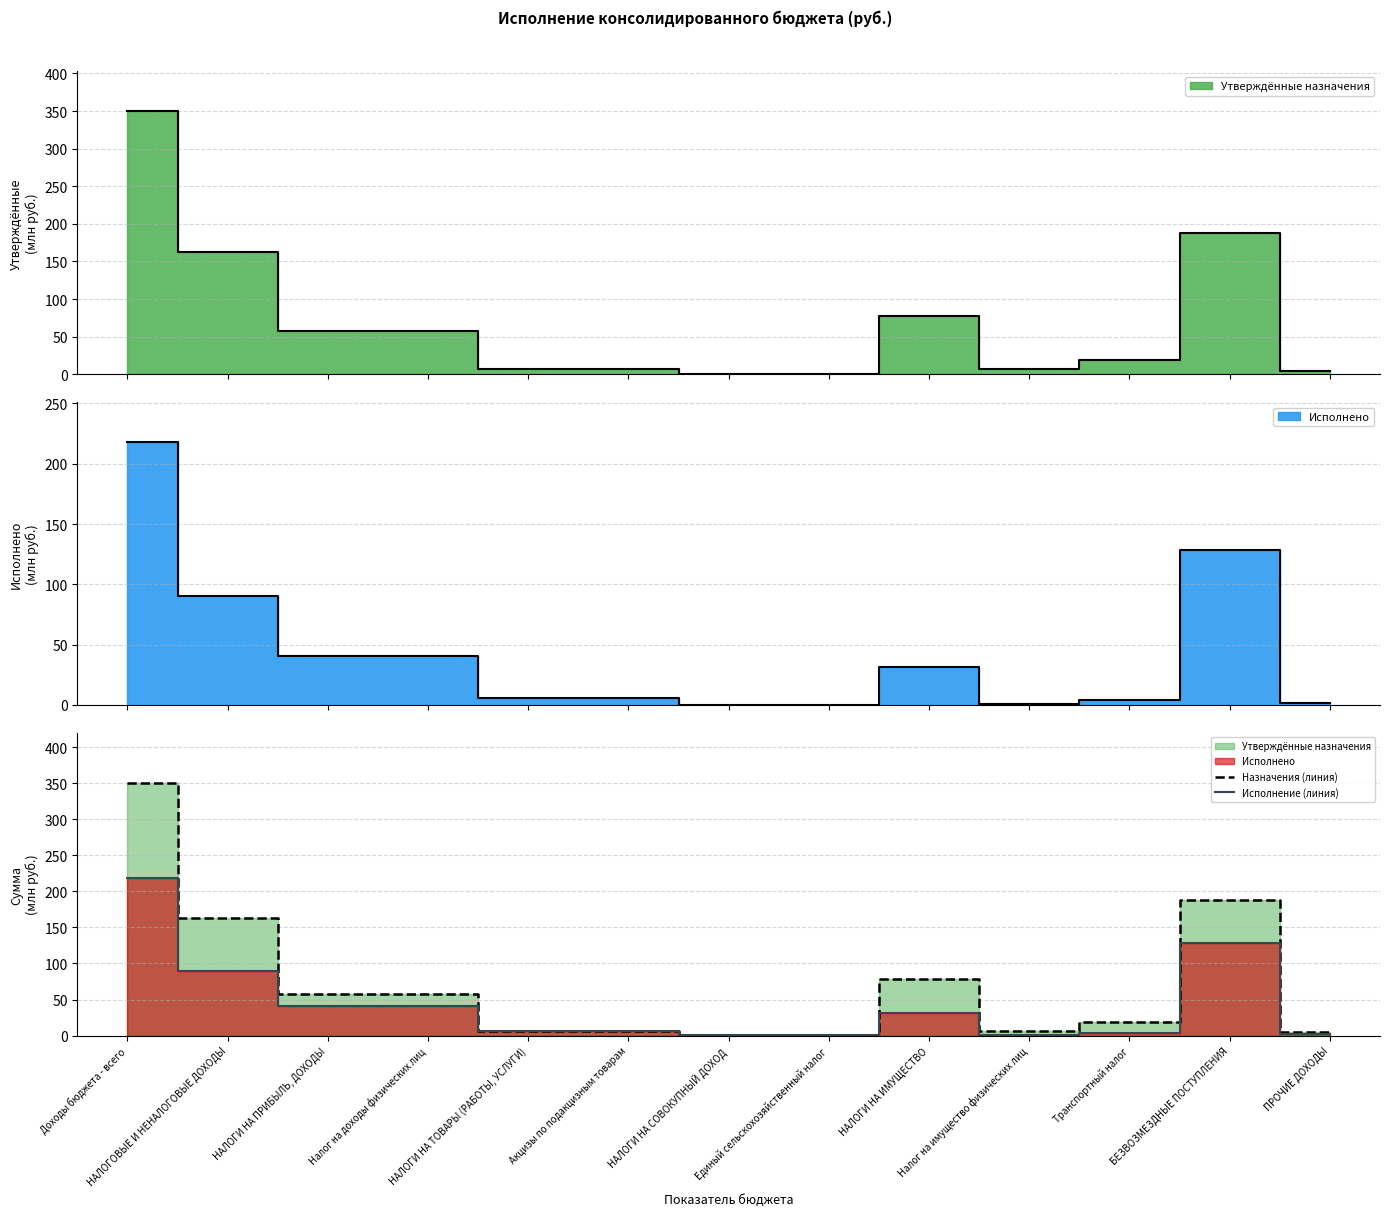

Reading left to right, transcribe all the data shown in this chart.

Назначения (линия): Доходы бюджета - всего=350.2	НАЛОГОВЫЕ И НЕНАЛОГОВЫЕ ДОХОДЫ=162.7	НАЛОГИ НА ПРИБЫЛЬ, ДОХОДЫ=57.2	Налог на доходы физических лиц=57.2	НАЛОГИ НА ТОВАРЫ (РАБОТЫ, УСЛУГИ)=6.7	Акцизы по подакцизным товарам=6.7	НАЛОГИ НА СОВОКУПНЫЙ ДОХОД=0.4	Единый сельскохозяйственный налог=0.4	НАЛОГИ НА ИМУЩЕСТВО=77.9	Налог на имущество физических лиц=6.6	Транспортный налог=18.5	БЕЗВОЗМЕЗДНЫЕ ПОСТУПЛЕНИЯ=187.5	ПРОЧИЕ ДОХОДЫ=5.0
Исполнение (линия): Доходы бюджета - всего=218.5	НАЛОГОВЫЕ И НЕНАЛОГОВЫЕ ДОХОДЫ=90.1	НАЛОГИ НА ПРИБЫЛЬ, ДОХОДЫ=40.8	Налог на доходы физических лиц=40.8	НАЛОГИ НА ТОВАРЫ (РАБОТЫ, УСЛУГИ)=5.8	Акцизы по подакцизным товарам=5.8	НАЛОГИ НА СОВОКУПНЫЙ ДОХОД=0.4	Единый сельскохозяйственный налог=0.4	НАЛОГИ НА ИМУЩЕСТВО=31.3	Налог на имущество физических лиц=0.6	Транспортный налог=4.2	БЕЗВОЗМЕЗДНЫЕ ПОСТУПЛЕНИЯ=128.3	ПРОЧИЕ ДОХОДЫ=2.0